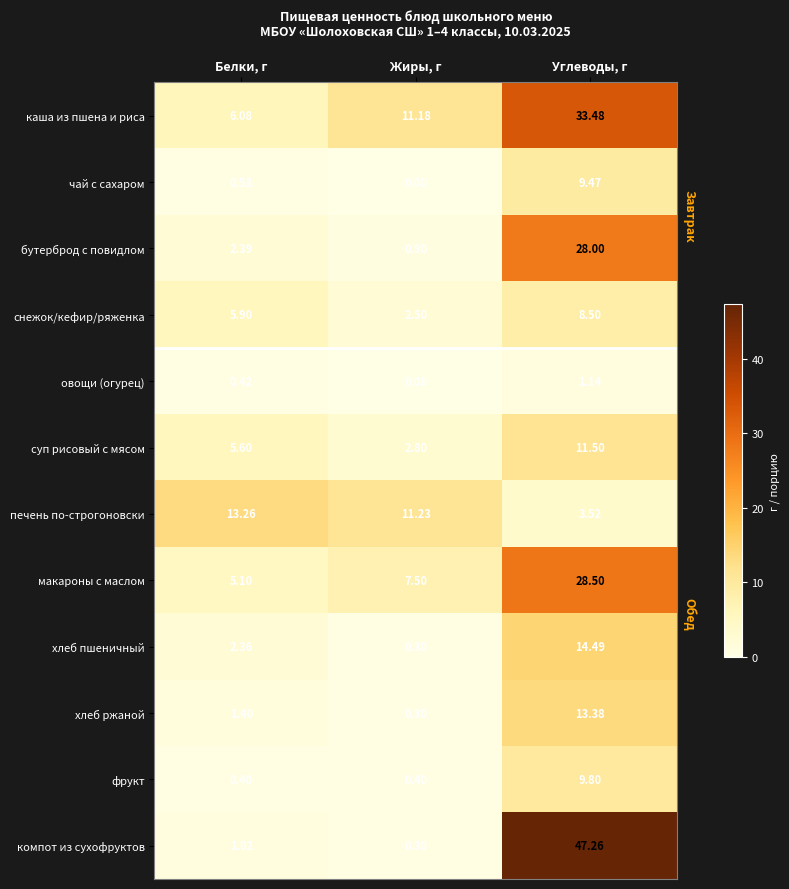

Where does the хлеб пшеничный series first go above 2?

Белки, г